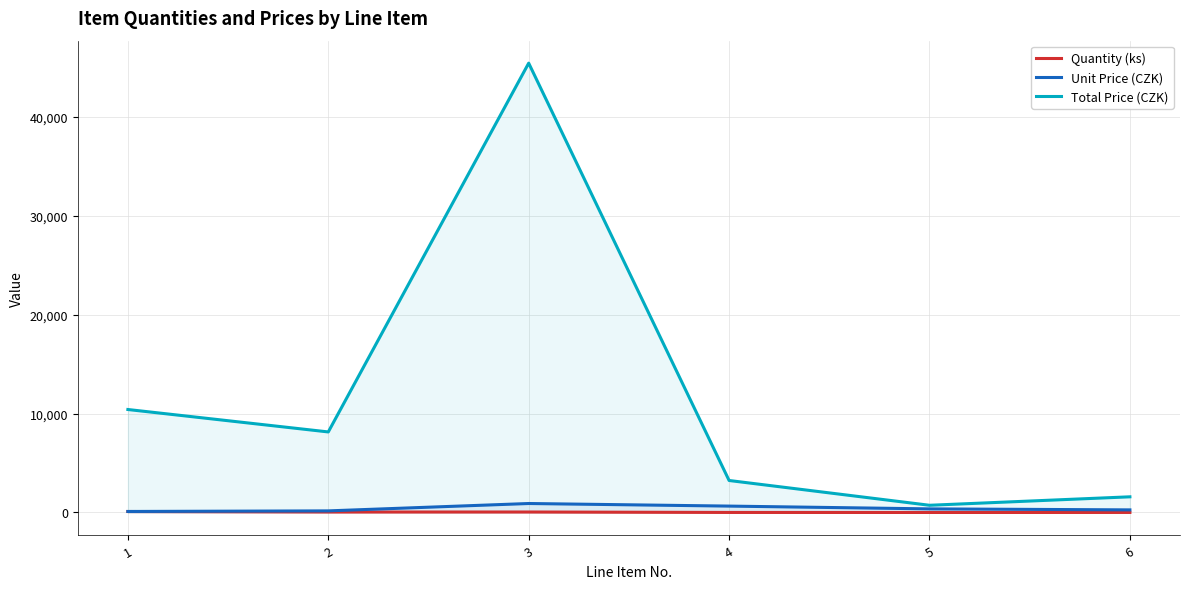

What is the value of the Total Price (CZK) point at the 3rd from the left?

45459.5